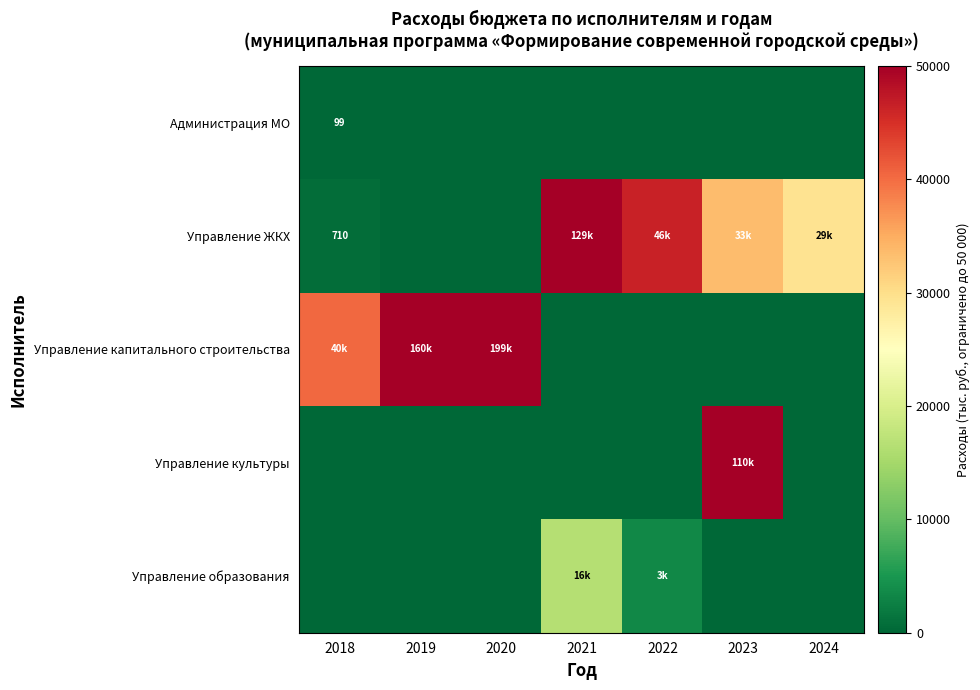

Read the Управление ЖКХ value at 2018.

710.0